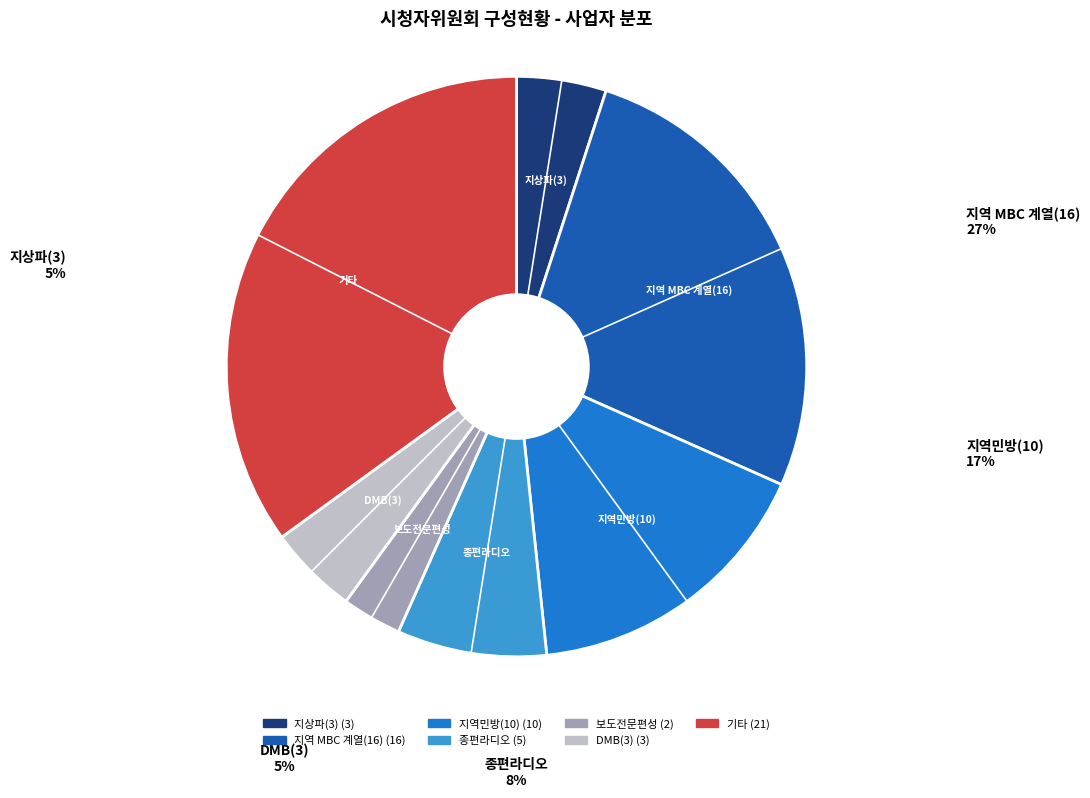

How many slices are in this pie chart?

7